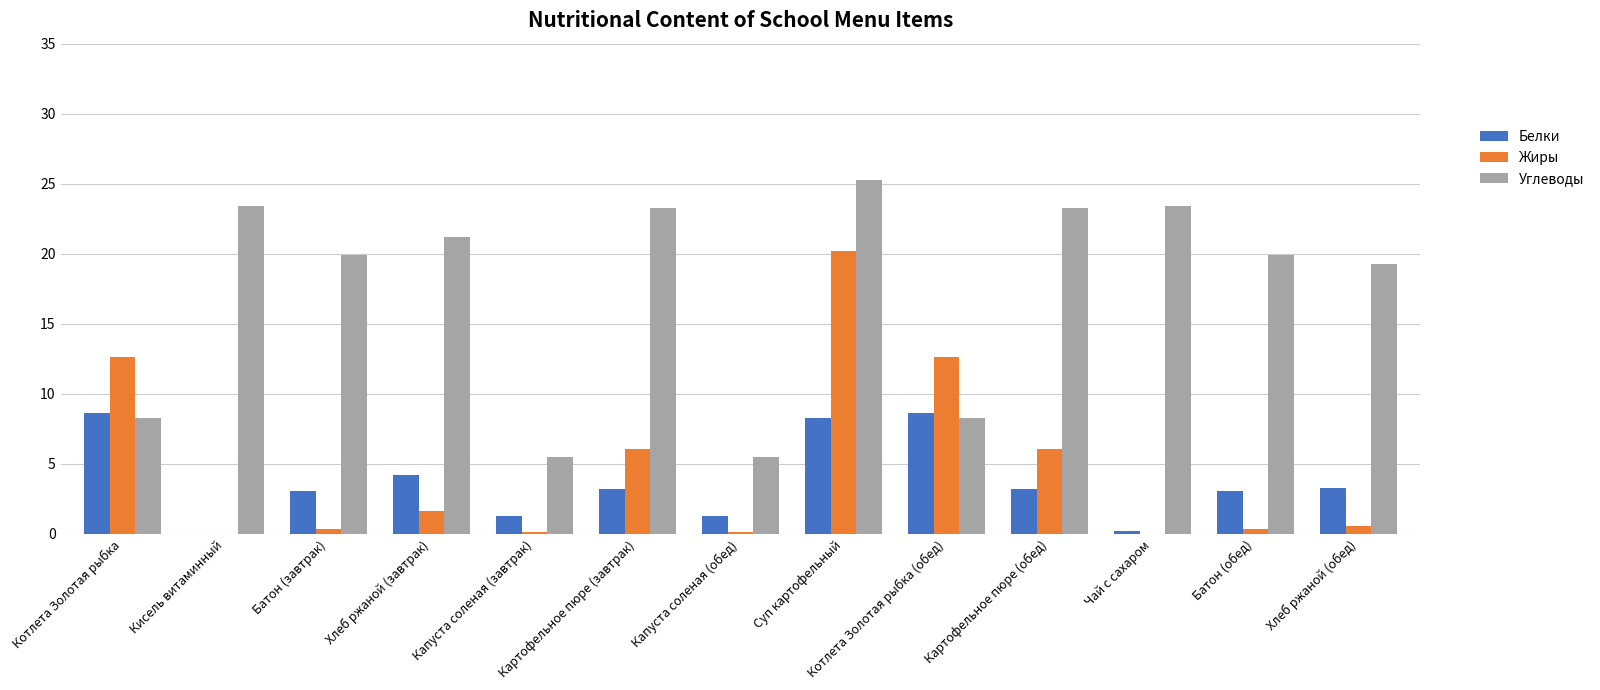

What is the maximum value for Углеводы?

25.3